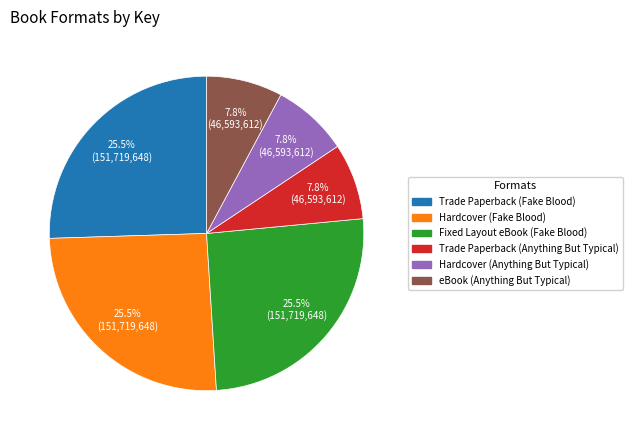

How many segments does this pie chart have?

6